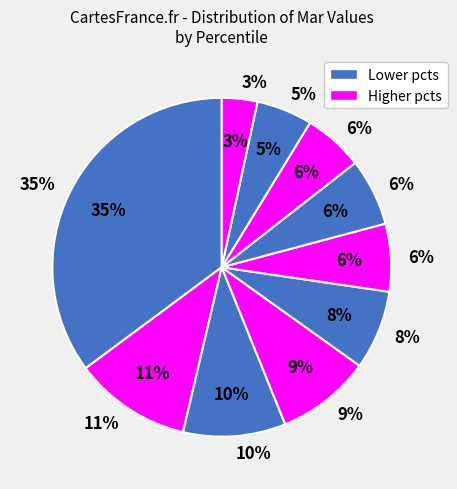

The pct15 slice represents 11% of the pie. True or false?

True